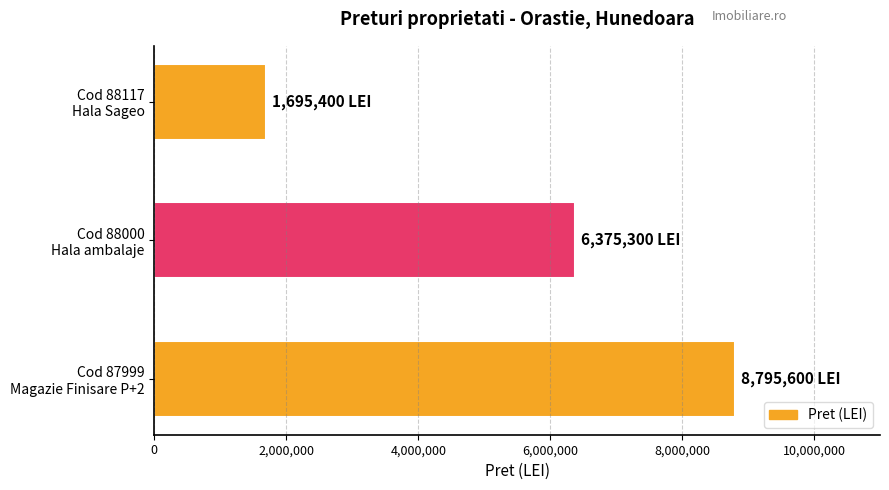

List the labels in order of value, smallest first.

Cod 88117
Hala Sageo, Cod 88000
Hala ambalaje, Cod 87999
Magazie Finisare P+2